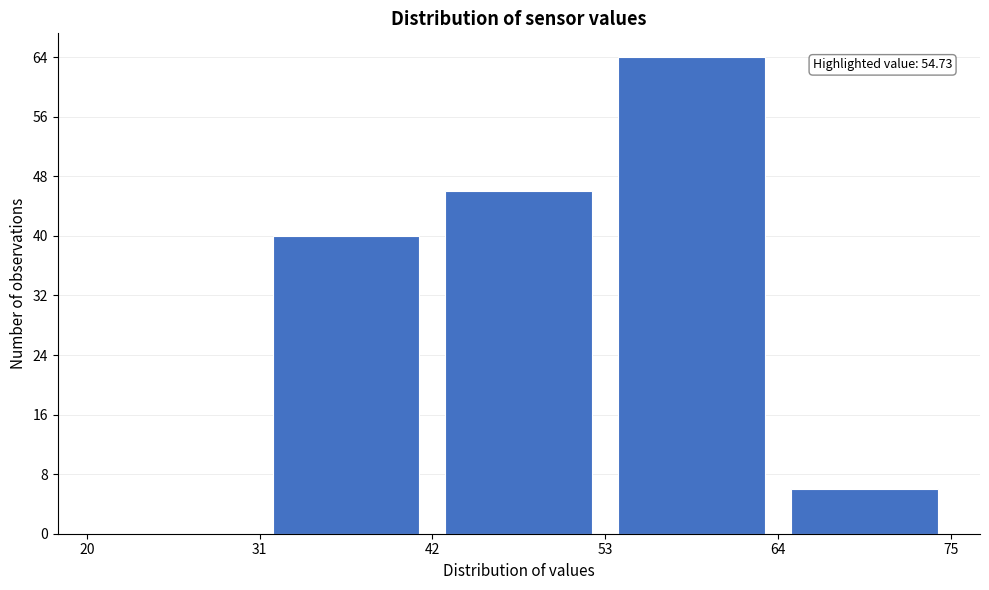

Over which range of the x-axis is the bar tallest?

53 to 64